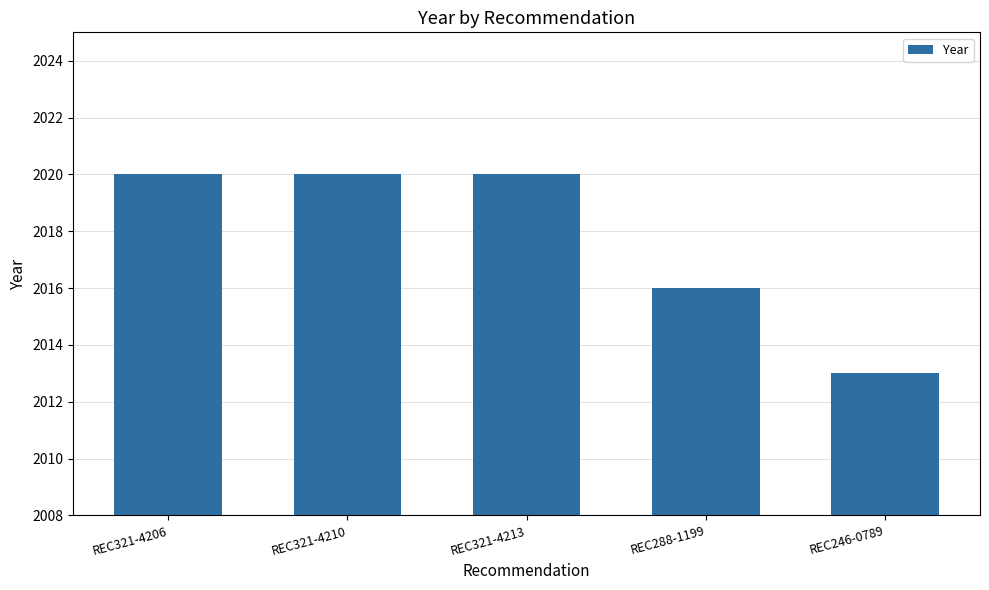

Reading right to left, what are all the values shown in this chart?

2013	2016	2020	2020	2020